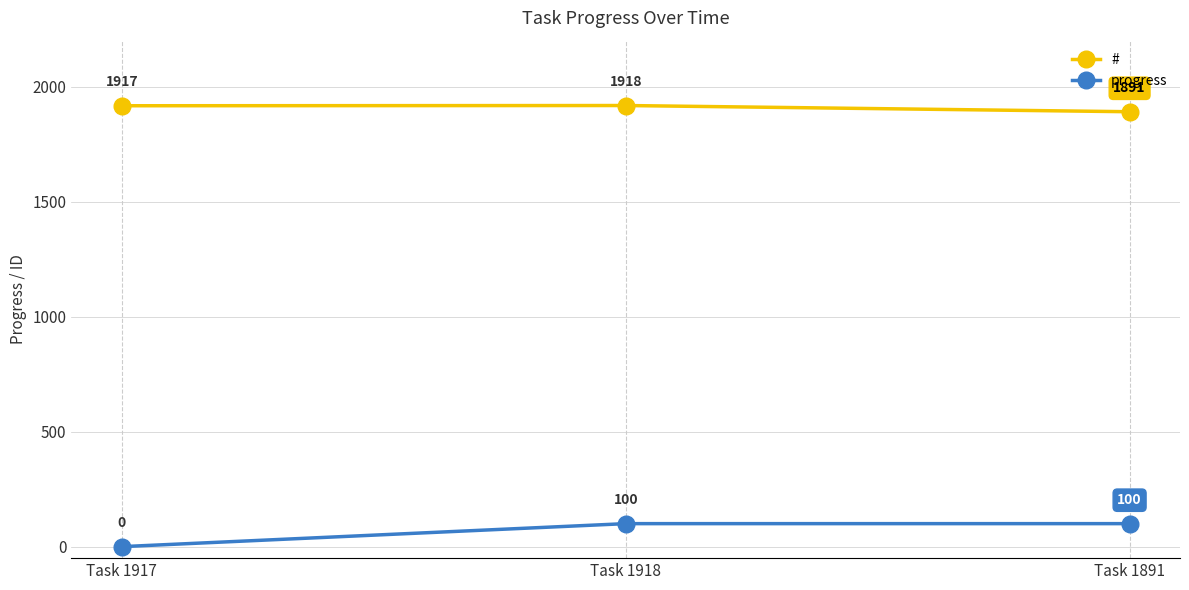

Reading left to right, transcribe all the data shown in this chart.

#: 1917	1918	1891
progress: 0	100	100